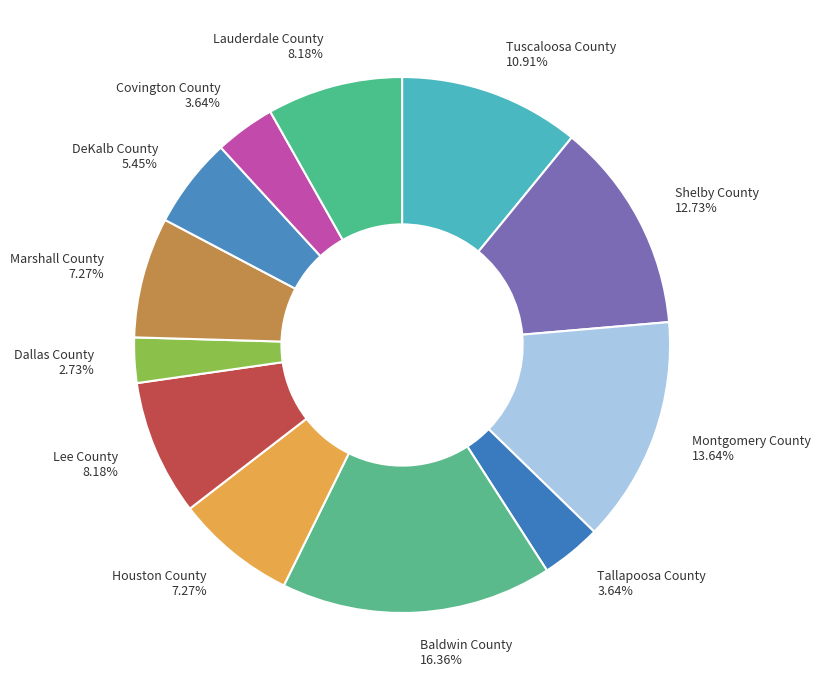

Between Lee County and DeKalb County, which is larger?

Lee County